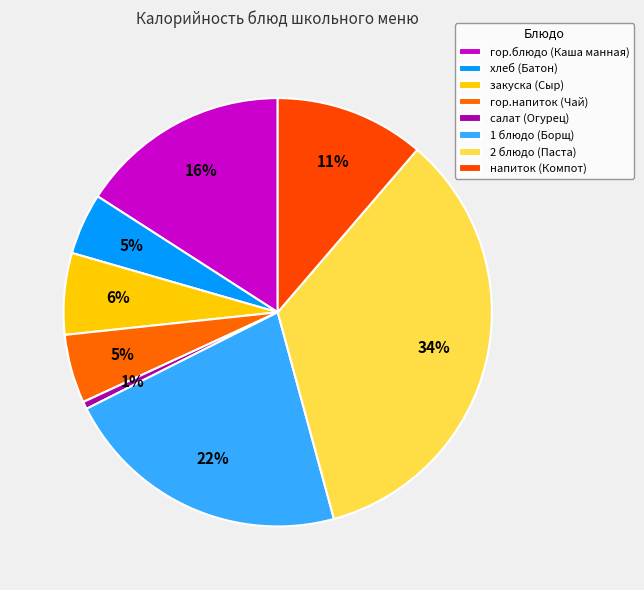

Which category has the biggest portion of the pie?

2 блюдо (Паста)